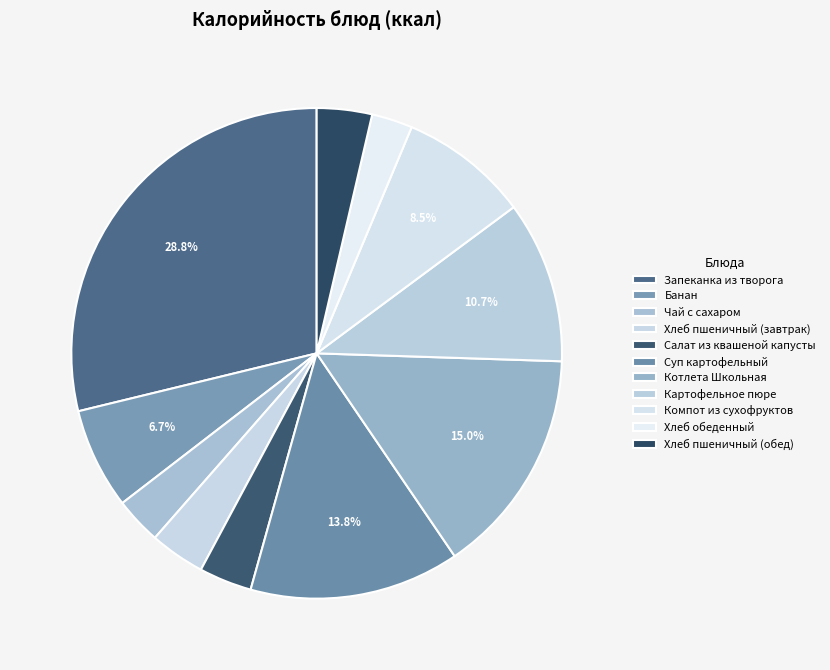

Is there any slice that represents more than half of the pie?

No